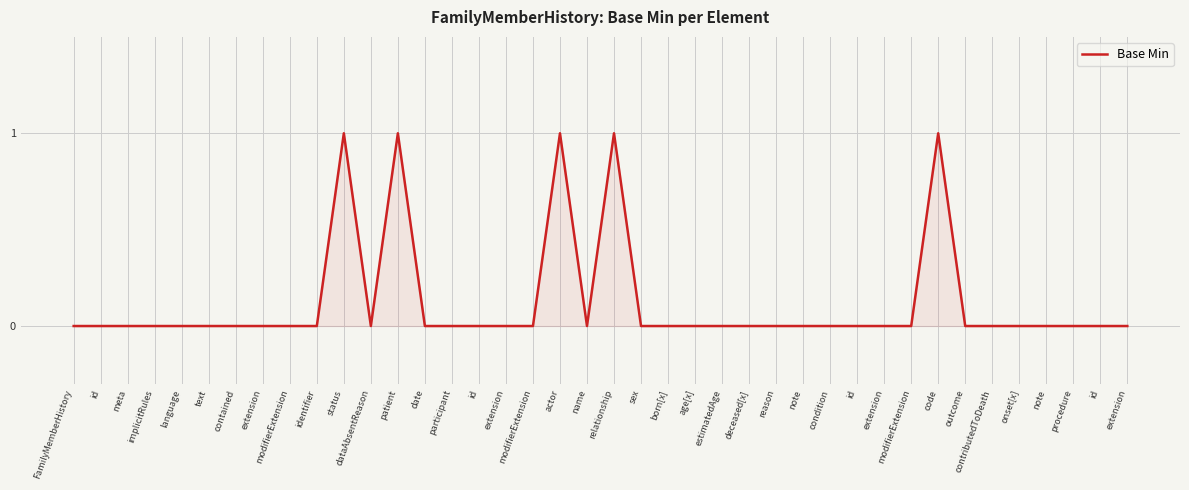

Rank the categories by value from lowest to highest.

FamilyMemberHistory, id, meta, implicitRules, language, text, contained, extension, modifierExtension, identifier, dataAbsentReason, date, participant, id, extension, modifierExtension, name, sex, born[x], age[x], estimatedAge, deceased[x], reason, note, condition, id, extension, modifierExtension, outcome, contributedToDeath, onset[x], note, procedure, id, extension, status, patient, actor, relationship, code